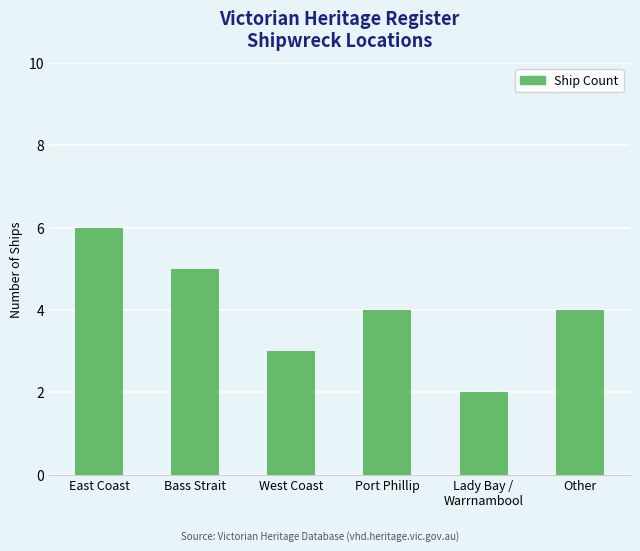

Between Lady Bay /
Warrnambool and Other, which is larger?

Other